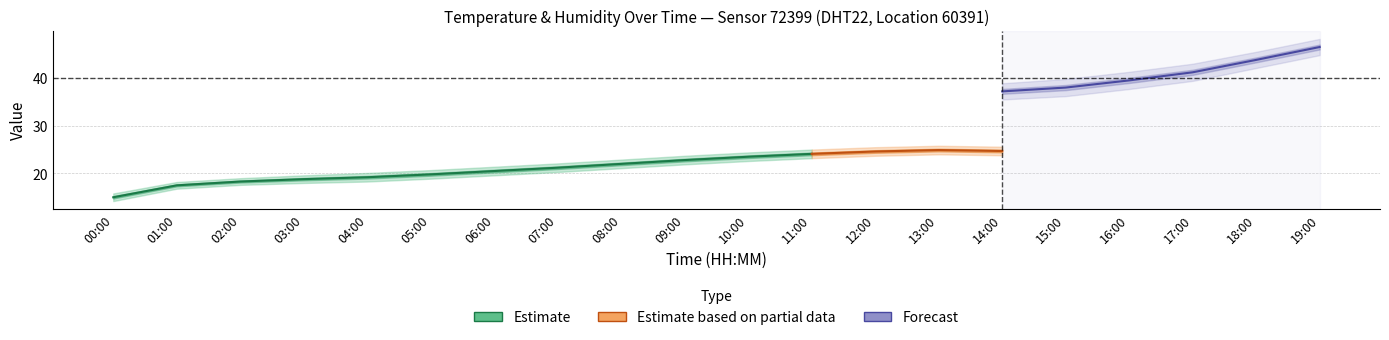

The value of humidity at 04:00 is 62.4. True or false?

False